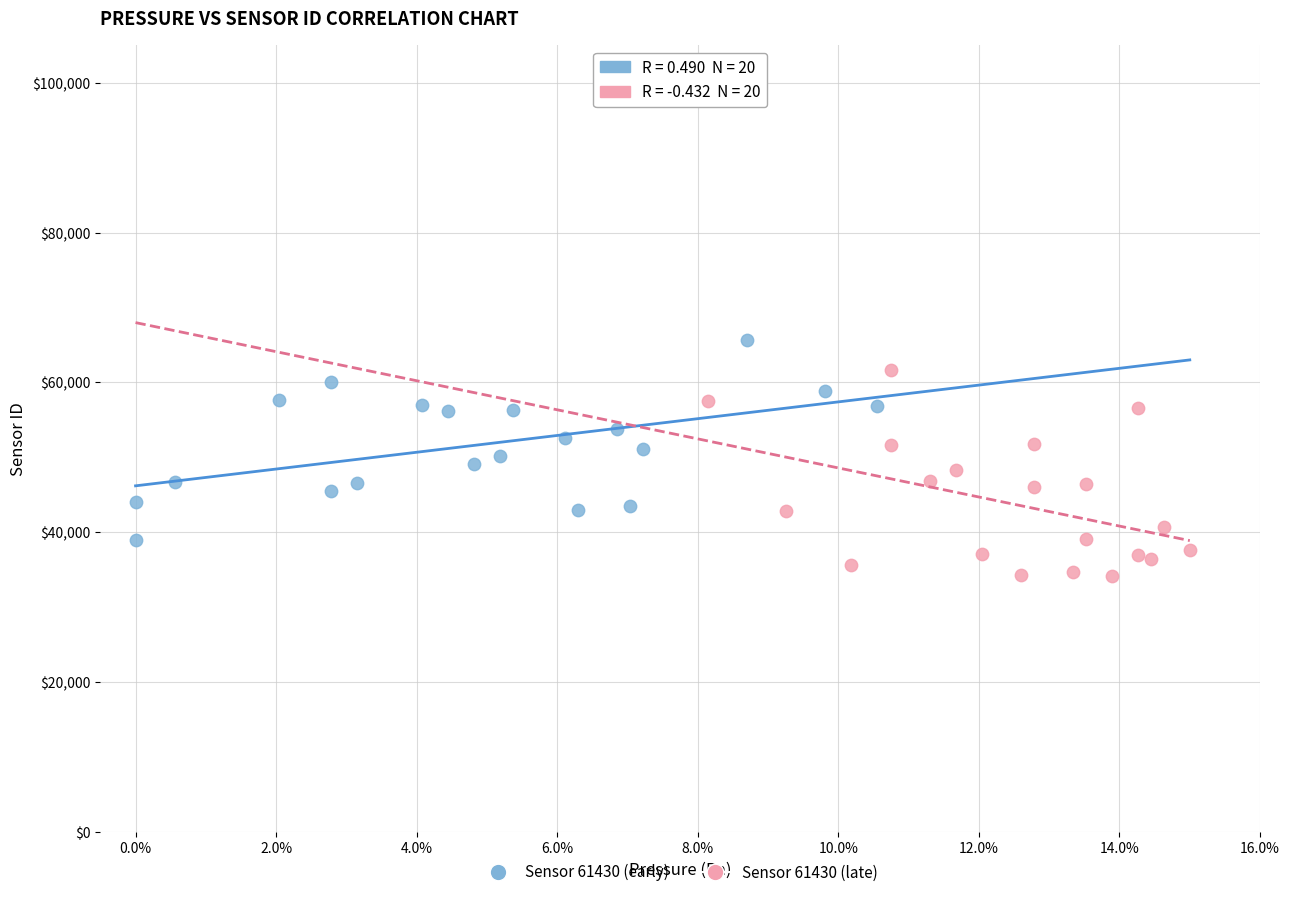

Which series reaches the minimum Y coordinate?

Sensor 61430 (late)